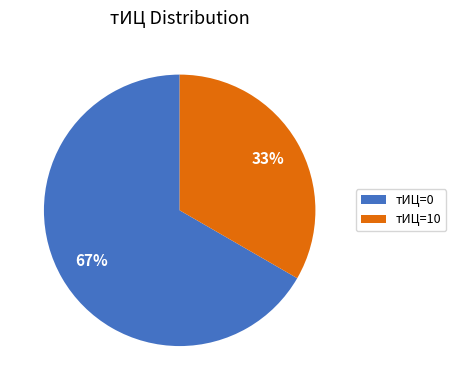

Which category has the biggest portion of the pie?

тИЦ=0